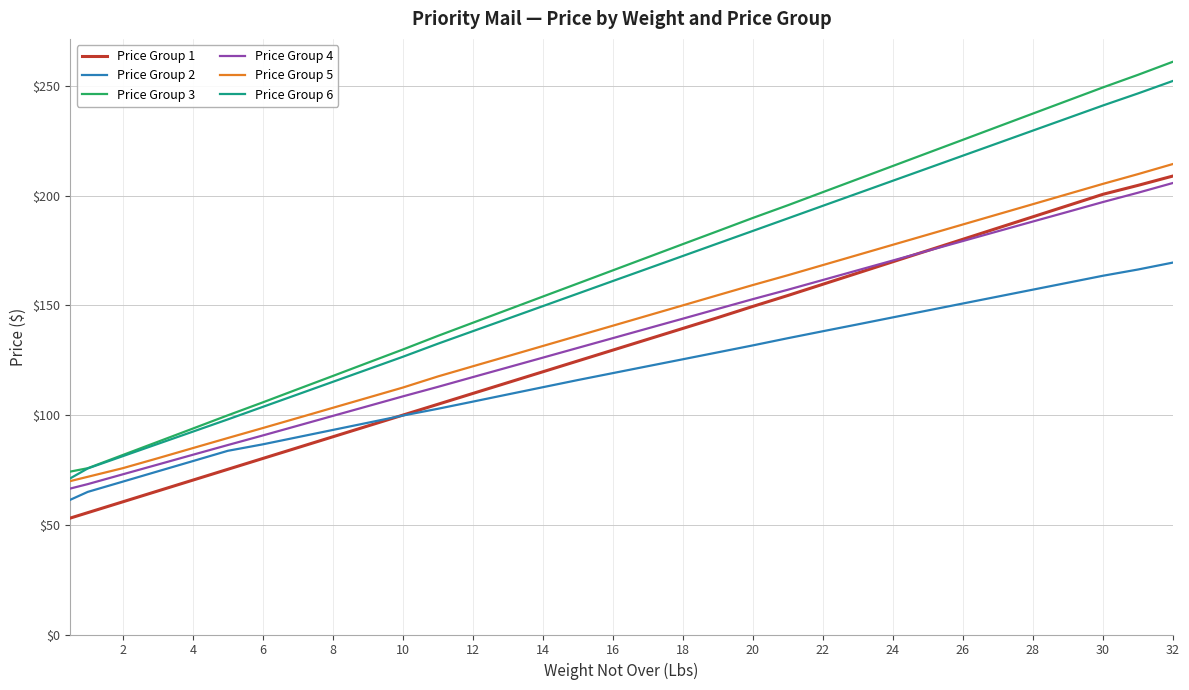

What is the minimum value shown in the chart?

53.1